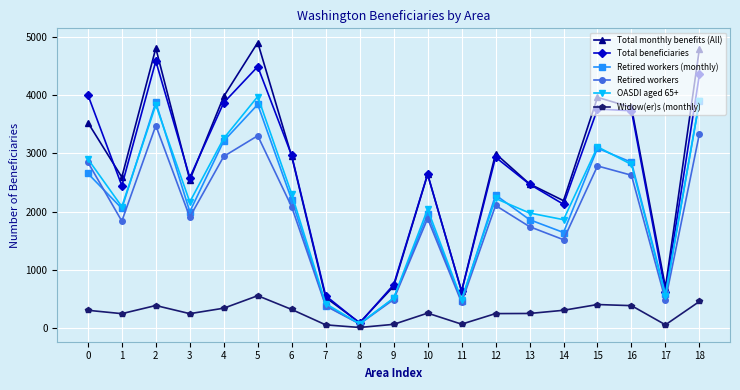

What is the value of the Retired workers point at the 17th from the left?

2625